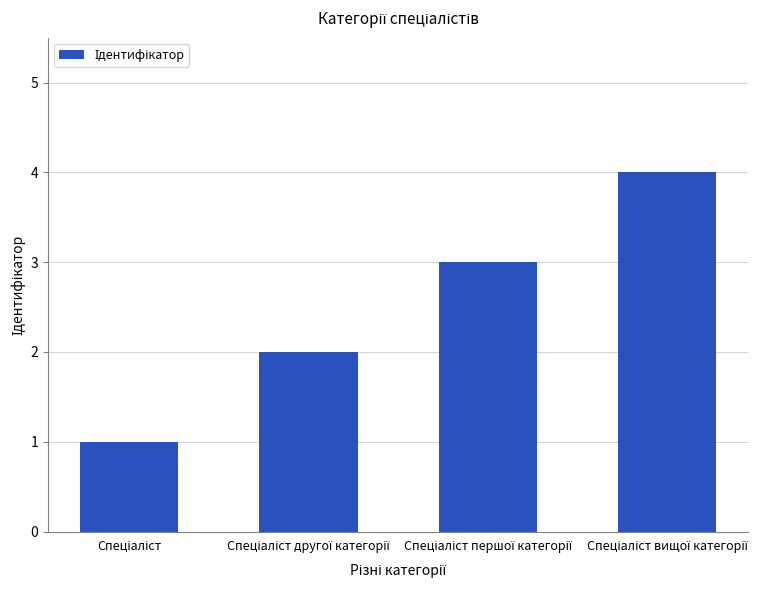

What is the difference between the maximum and minimum values?

3